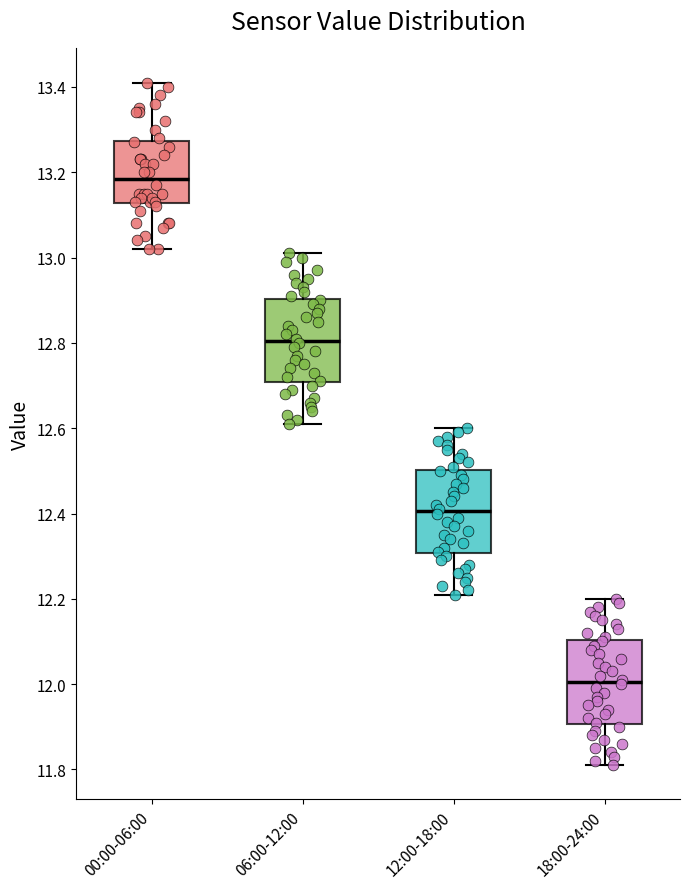

Which box's median line is the lowest?

18:00-24:00